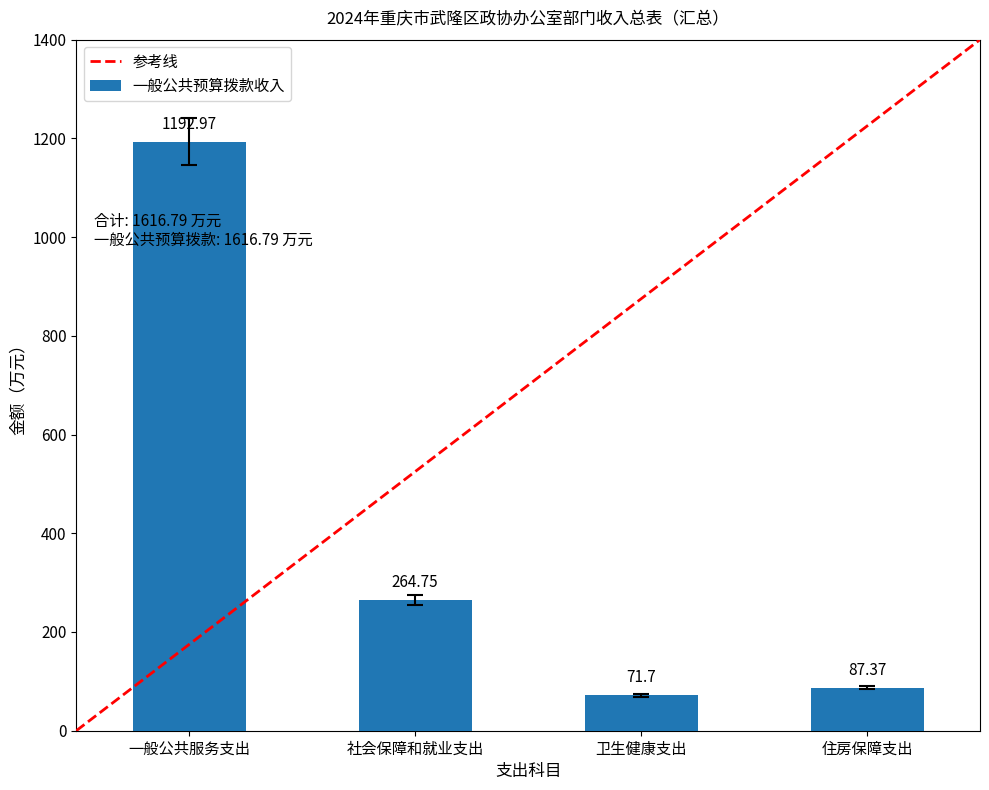

What is the minimum value shown in the chart?

74.6